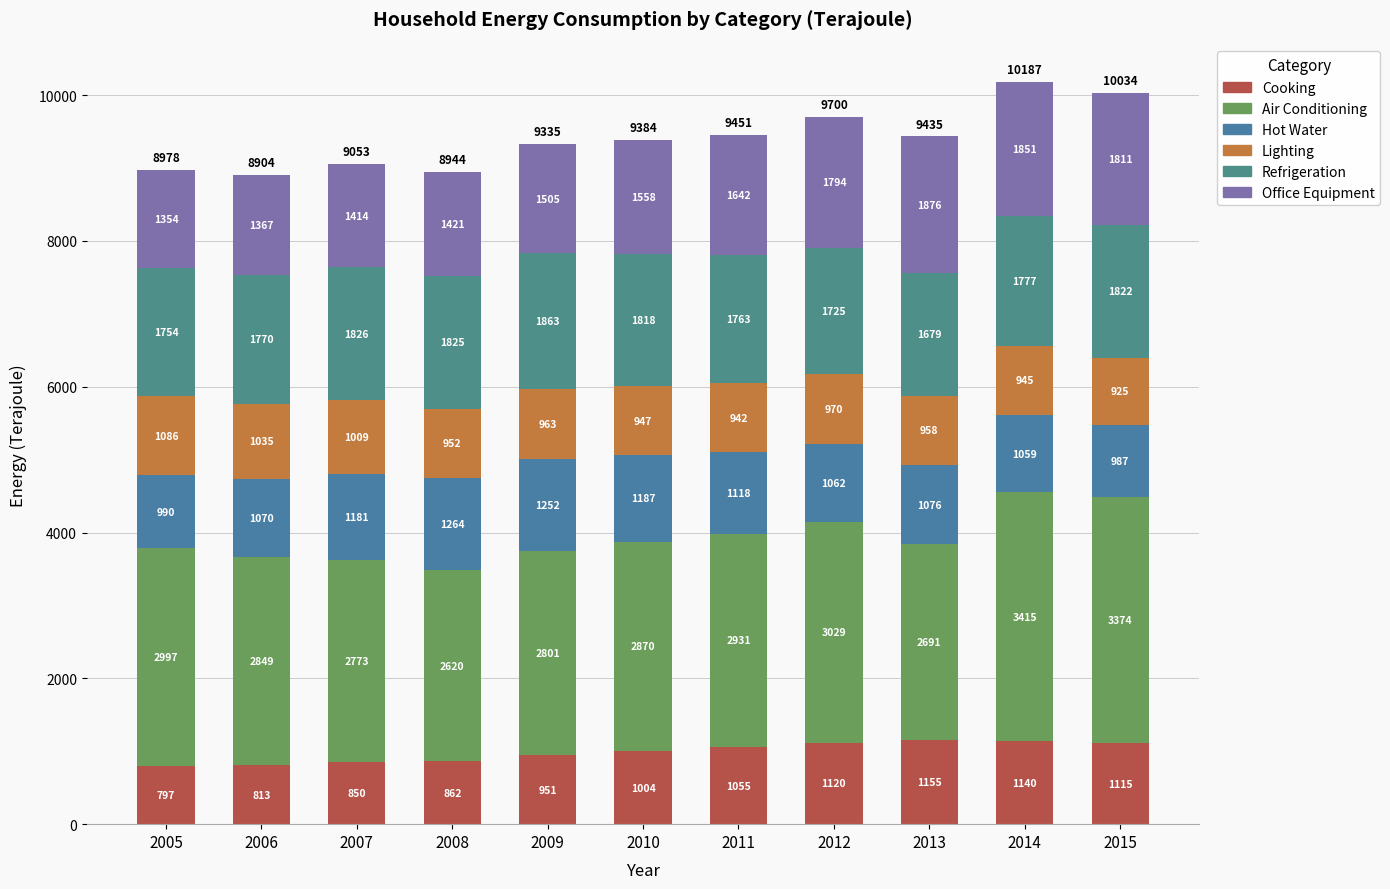

The Refrigeration series shows 1770 at 2006. True or false?

True